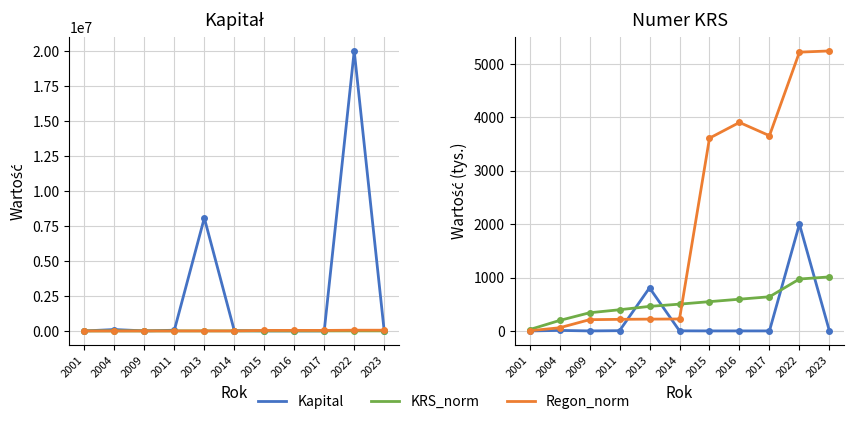

At which category does Regon_norm reach its first local valley?

2017